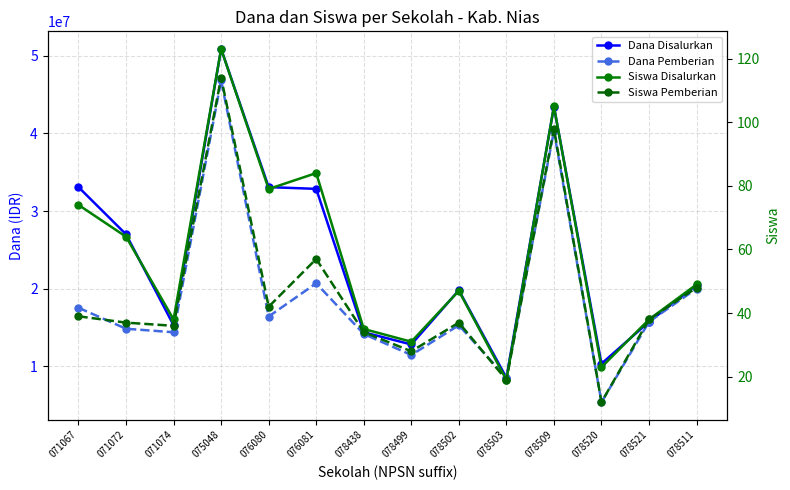

Which series changed the most between 071072 and 078438?

Dana Disalurkan